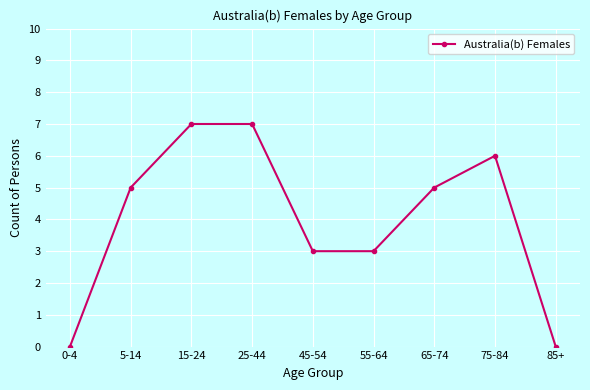

How many lines are shown in the chart?

1